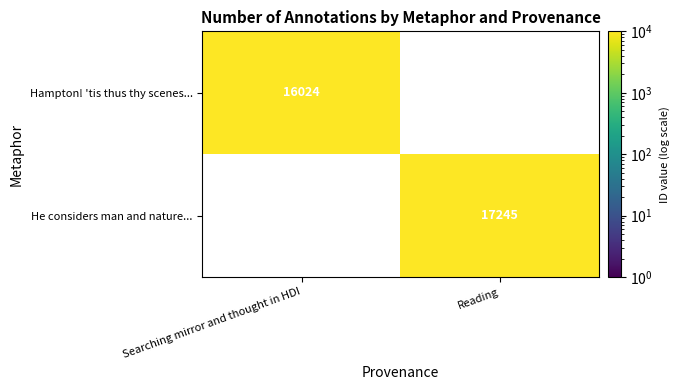

The He considers man and nature... series shows 24692 at Reading. True or false?

False